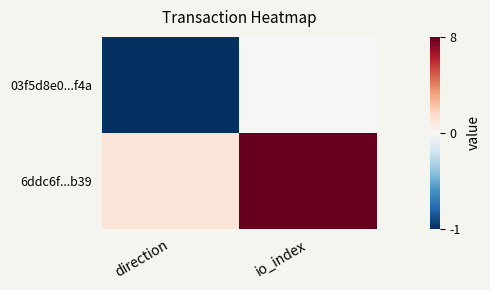

Reading left to right, list all the values displayed in this chart.

03f5d8e0...f4a: direction=-1	io_index=0
6ddc6f...b39: direction=1	io_index=8